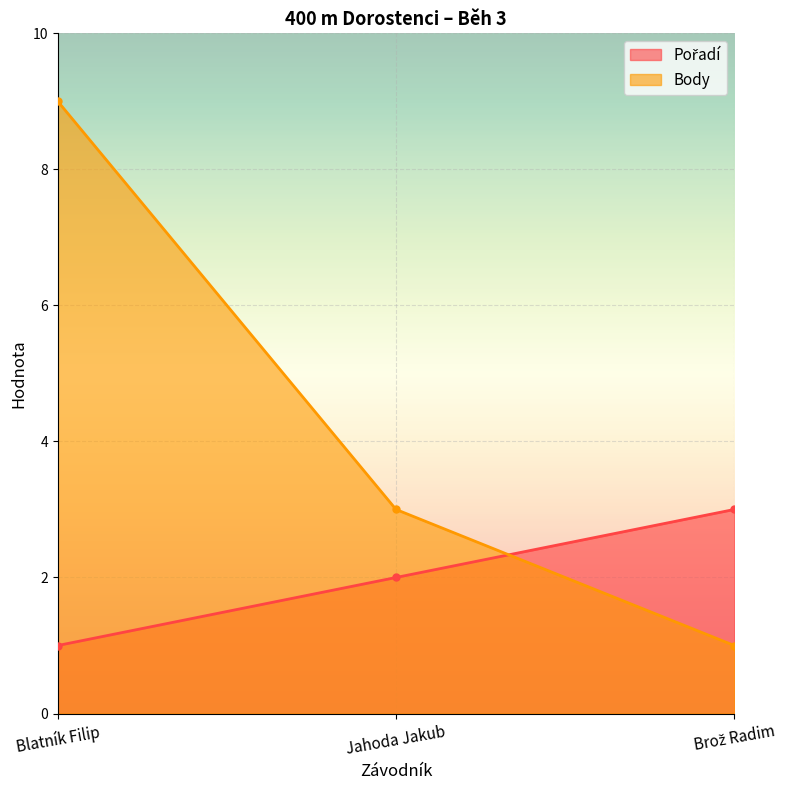

The Body series shows 1 at Brož Radim. True or false?

False